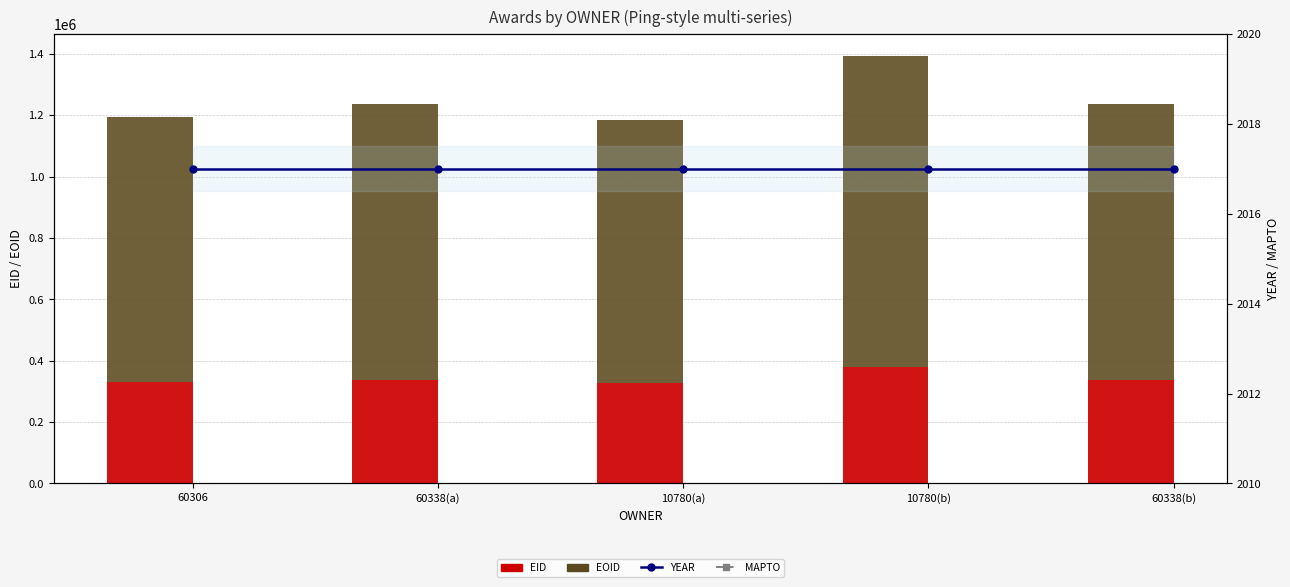

Is it true that YEAR equals 2017 at 60338(a)?

True